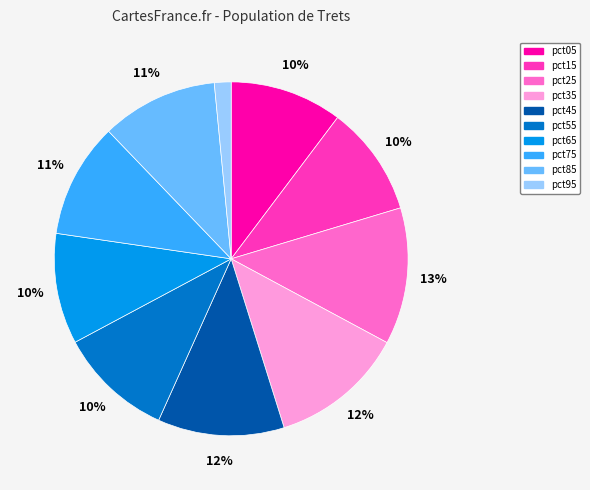

The pct15 slice represents 23% of the pie. True or false?

False